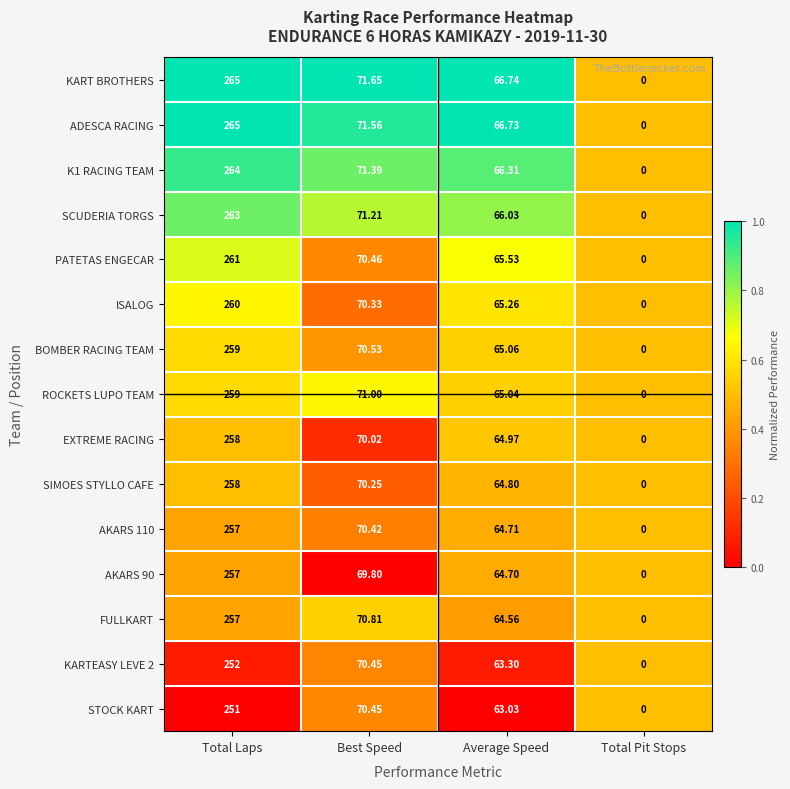

At which category is the sum across all series the highest?

Total Laps